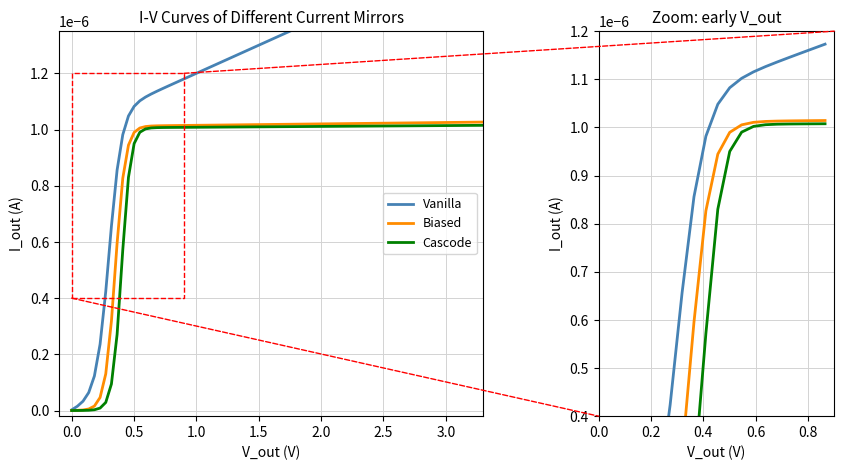

List the series in order of their peak value, lowest first.

Cascode, Biased, Vanilla